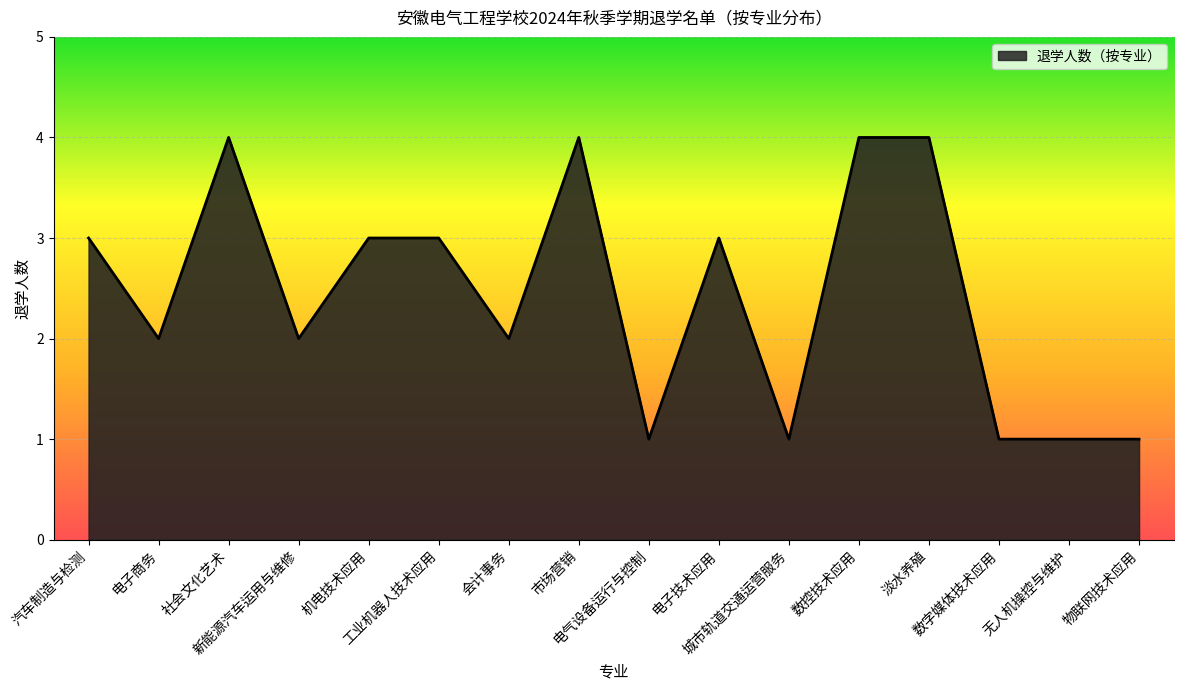

What is the difference between the maximum and minimum values?

3